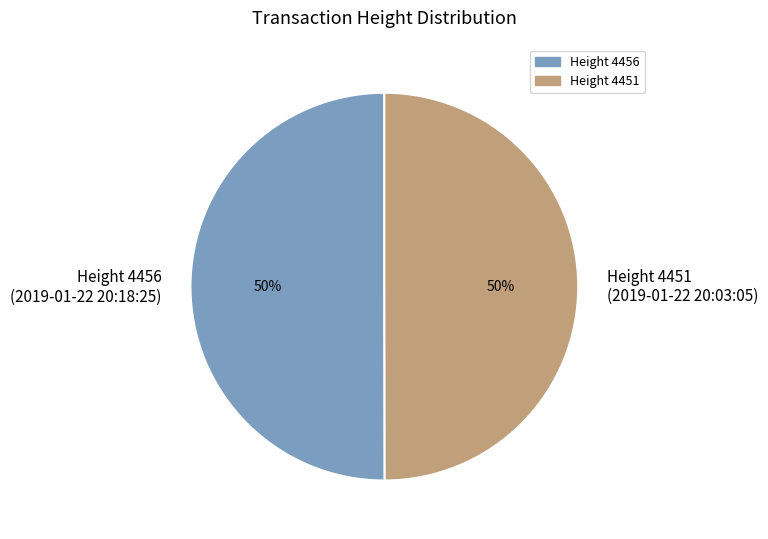

To the nearest percent, what is the average slice percentage?

50%